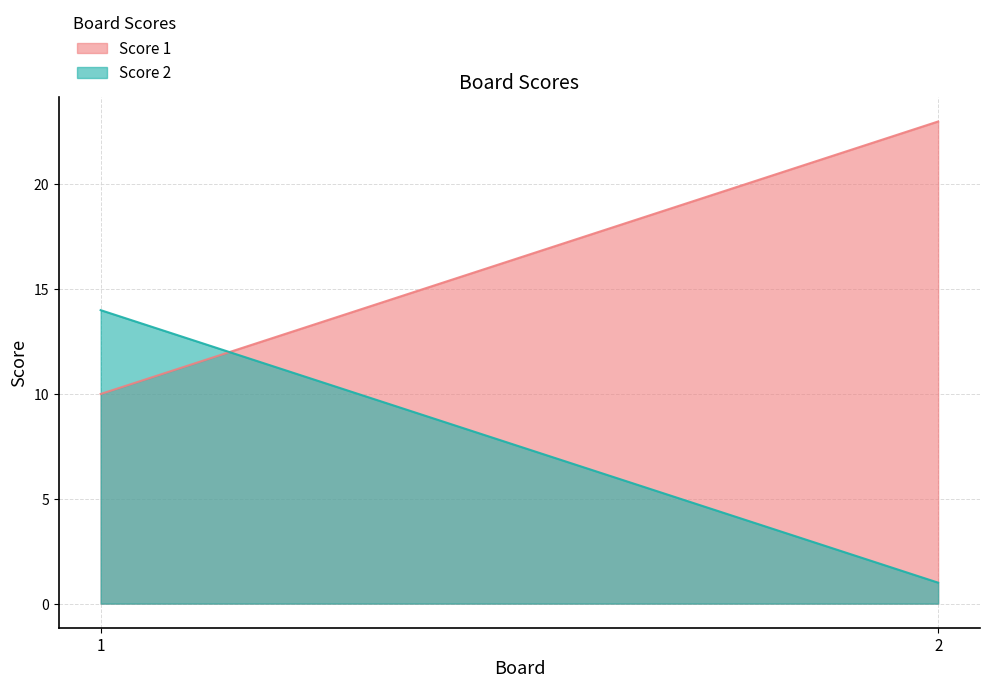

Is the value of Score 2 at 1 greater than the value of Score 1 at 2?

No